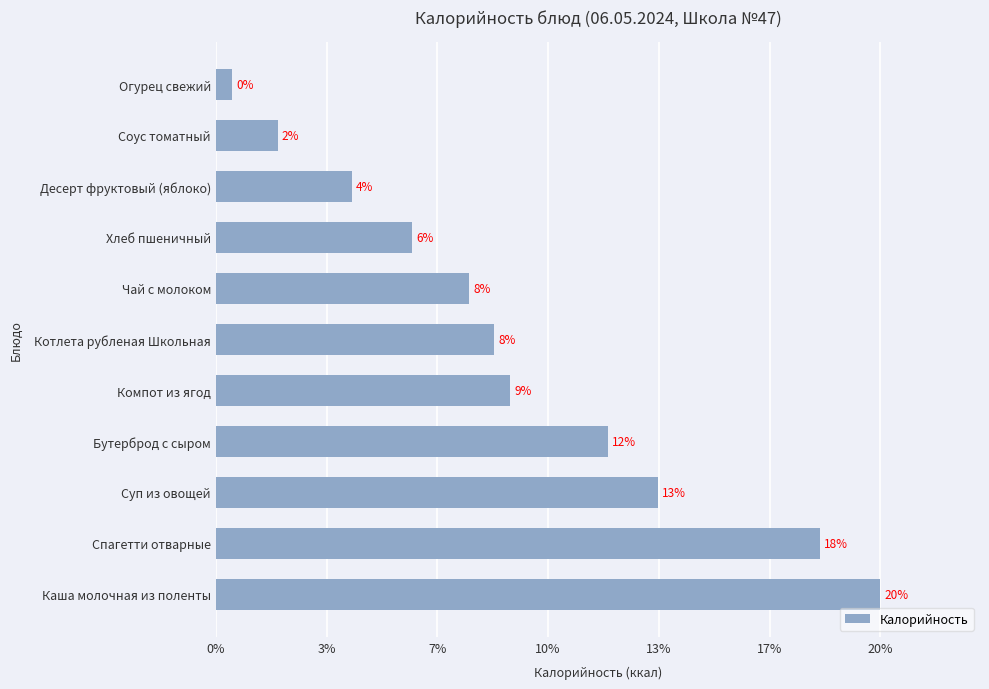

How many bars are there in total?

11